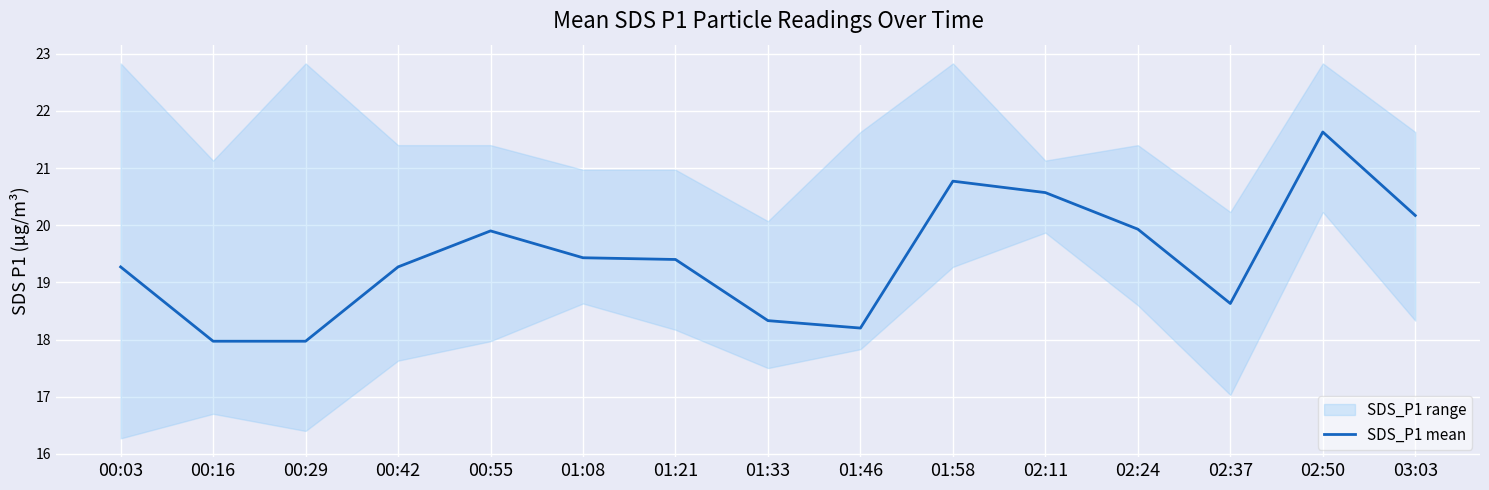

Count the number of categories in the chart.

15